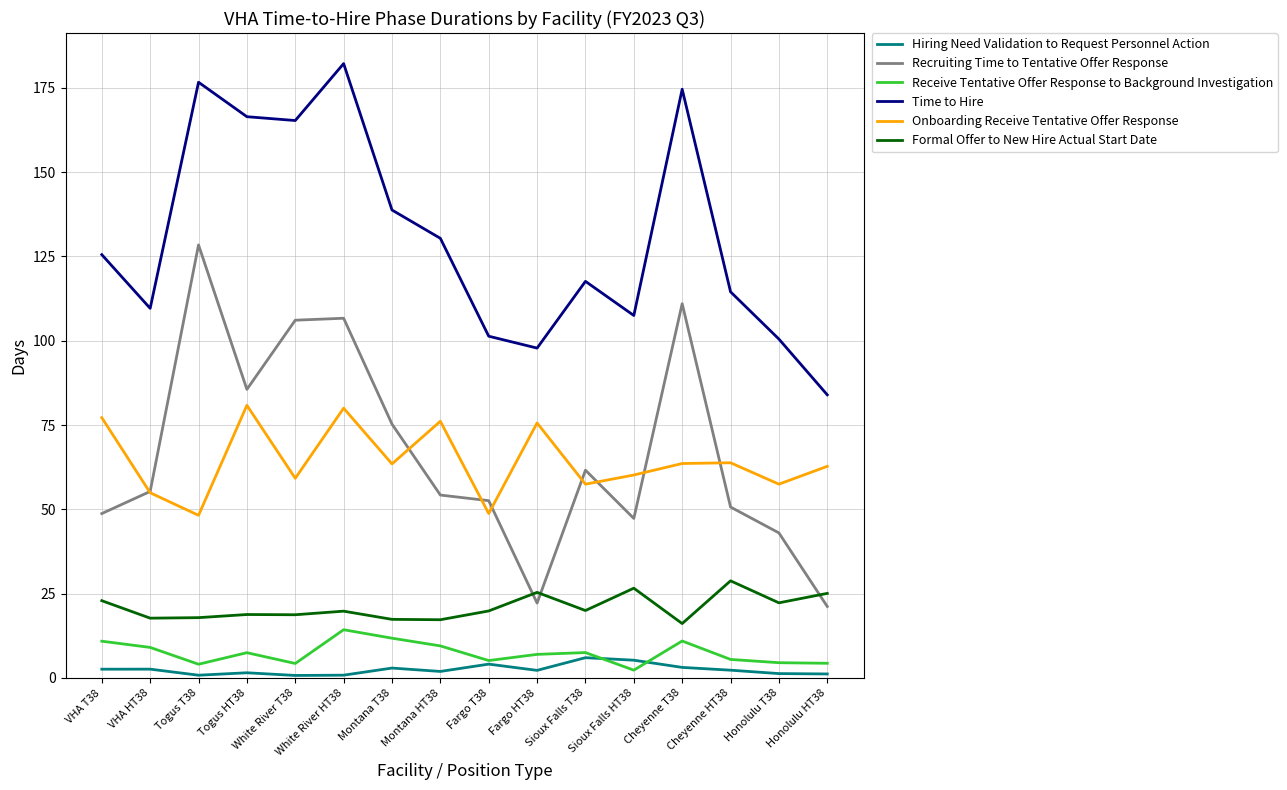

Which series has the largest total across all categories?

Time to Hire